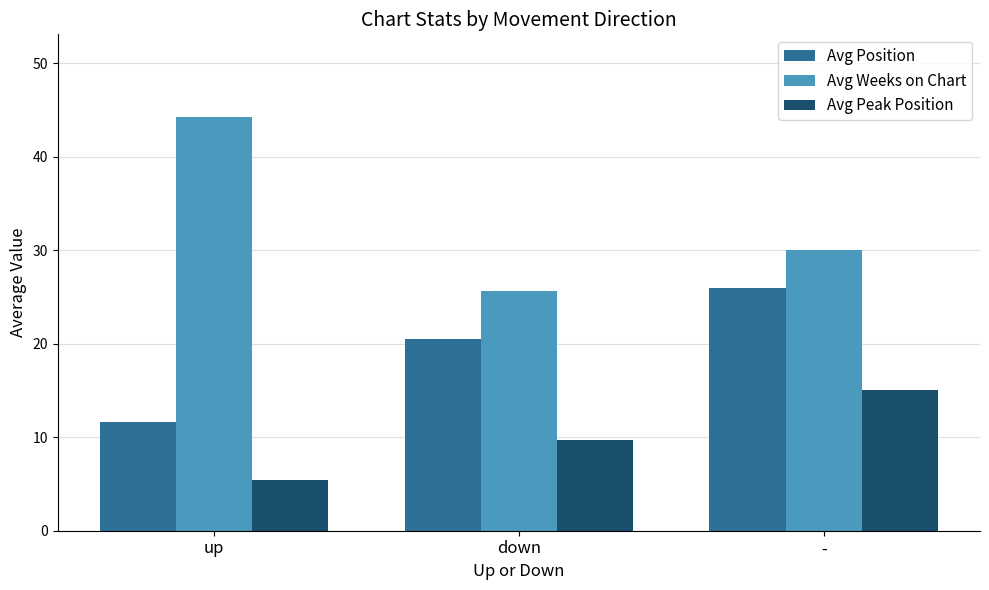

At down, list the series in order from largest to smallest.

Avg Weeks on Chart, Avg Position, Avg Peak Position